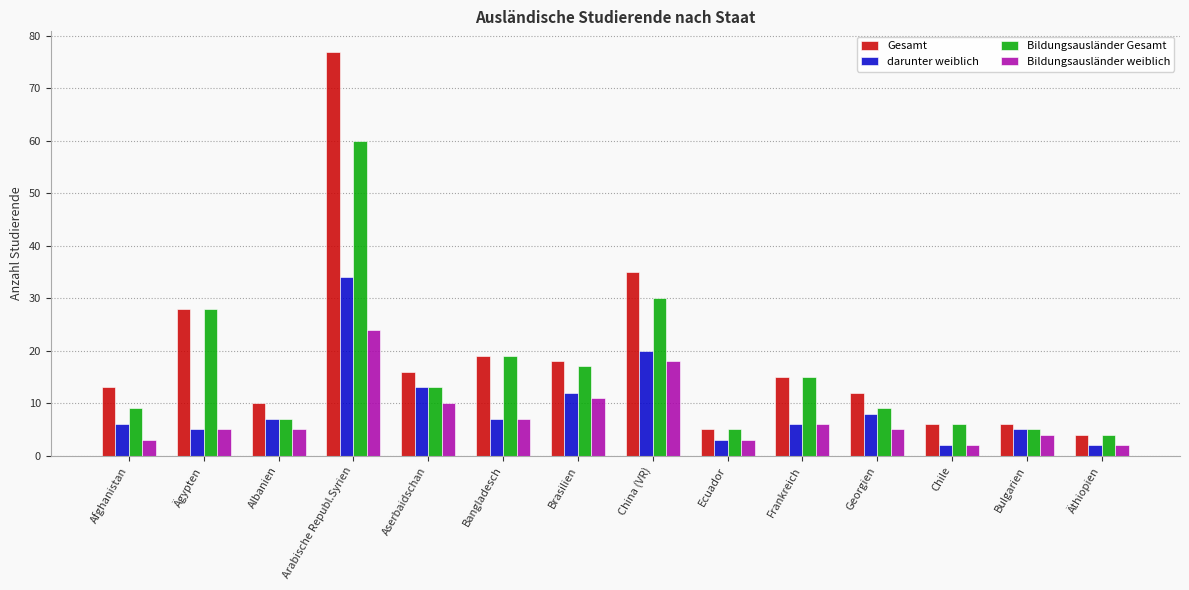

At how many categories does at least one series exceed 50?

1